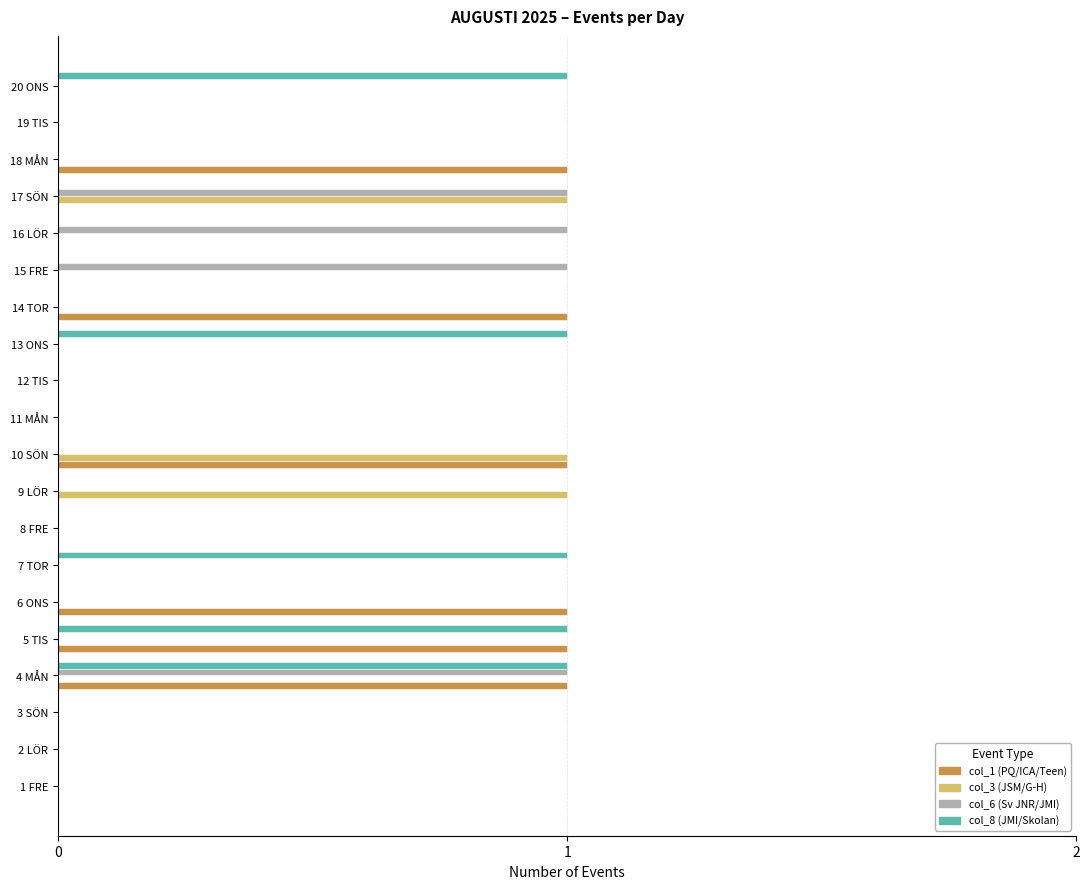

What is the sum of all col_6 (Sv JNR/JMI) values?

4